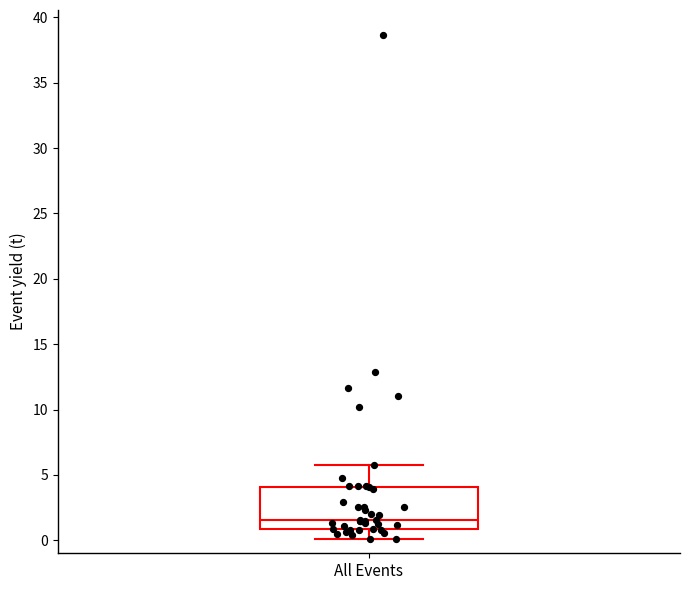

Where does the median line of the box for All Events sit on the y-axis? The values are not printed on the chart, so give them approximately, as read against the axis.

1.5